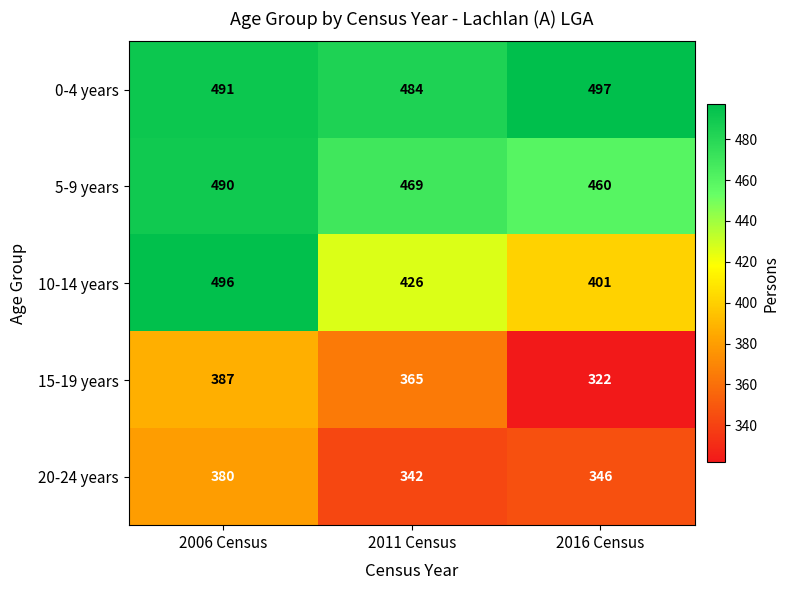

The 20-24 years series shows 104 at 2011 Census. True or false?

False